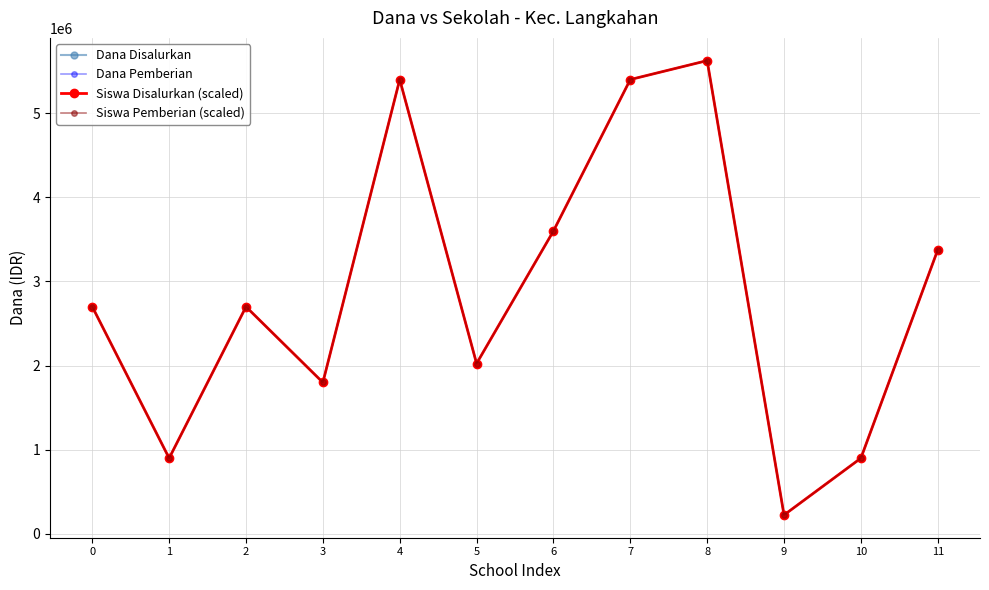

What is the difference between the second highest and second lowest values in the Siswa Pemberian (scaled) series?

4500000